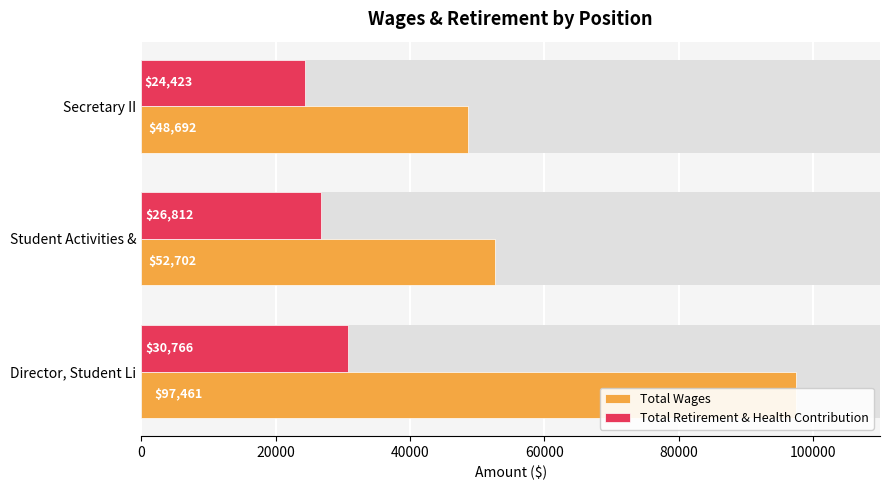

How many bars are there in each group?

2